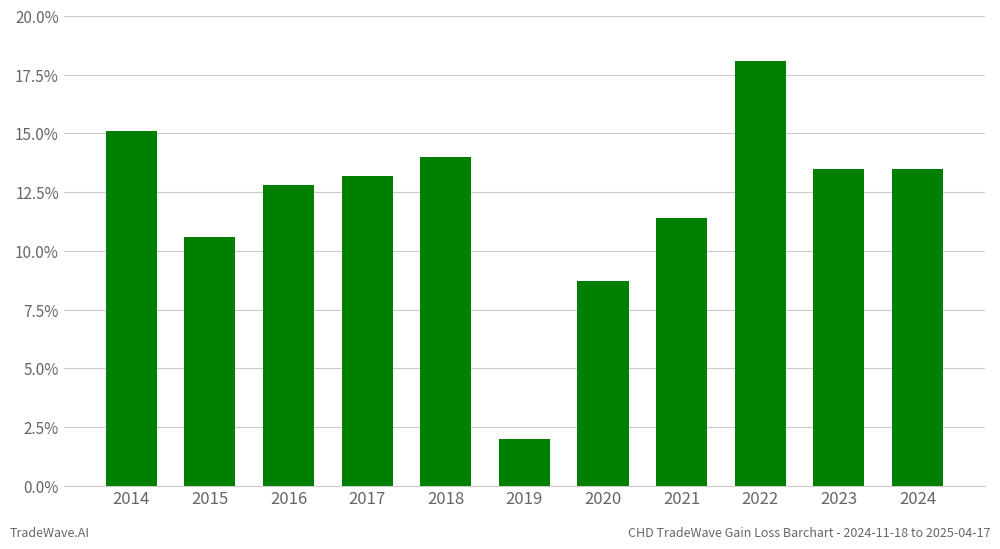

How many data points are less than 13?

5